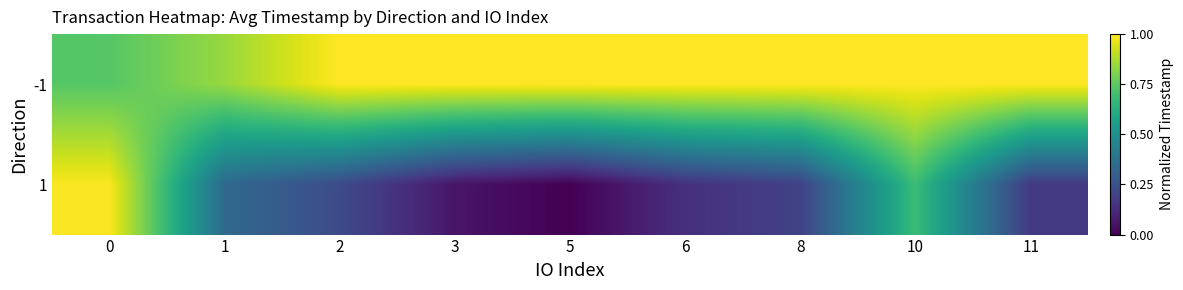

At which category does the chart reach its minimum across all series?

5